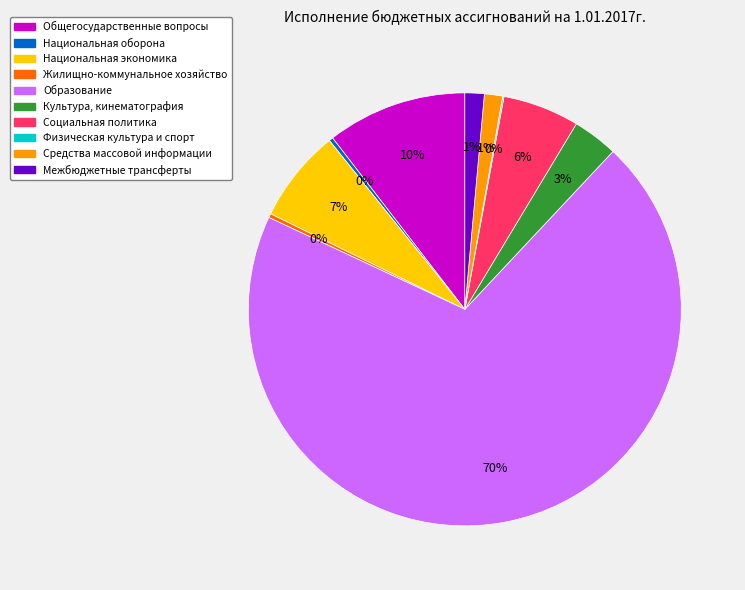

Is the sum of Образование and Национальная оборона greater than half?

Yes